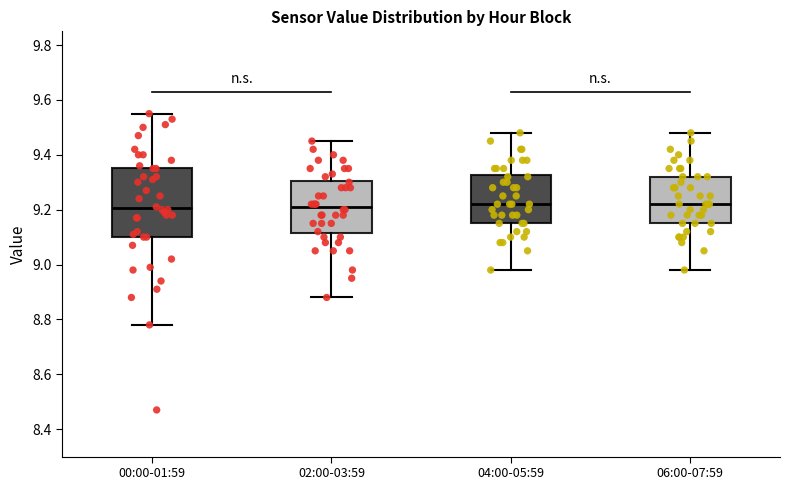

Reading left to right, transcribe this box plot: for each box, give where its median line is, the range the box spans, and where its two whiskers end, as read against the y-axis. The values are not printed on the chart, so give them approximately, as read against the axis.

00:00-01:59: median 9.20, box 9.10 to 9.36, whiskers 8.78 to 9.56
02:00-03:59: median 9.22, box 9.12 to 9.30, whiskers 8.88 to 9.46
04:00-05:59: median 9.22, box 9.16 to 9.32, whiskers 8.98 to 9.48
06:00-07:59: median 9.22, box 9.16 to 9.32, whiskers 8.98 to 9.48